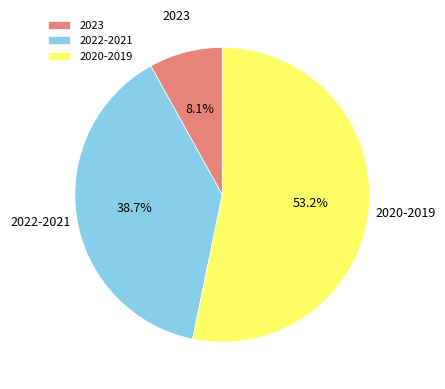

Does any single category account for the majority?

Yes